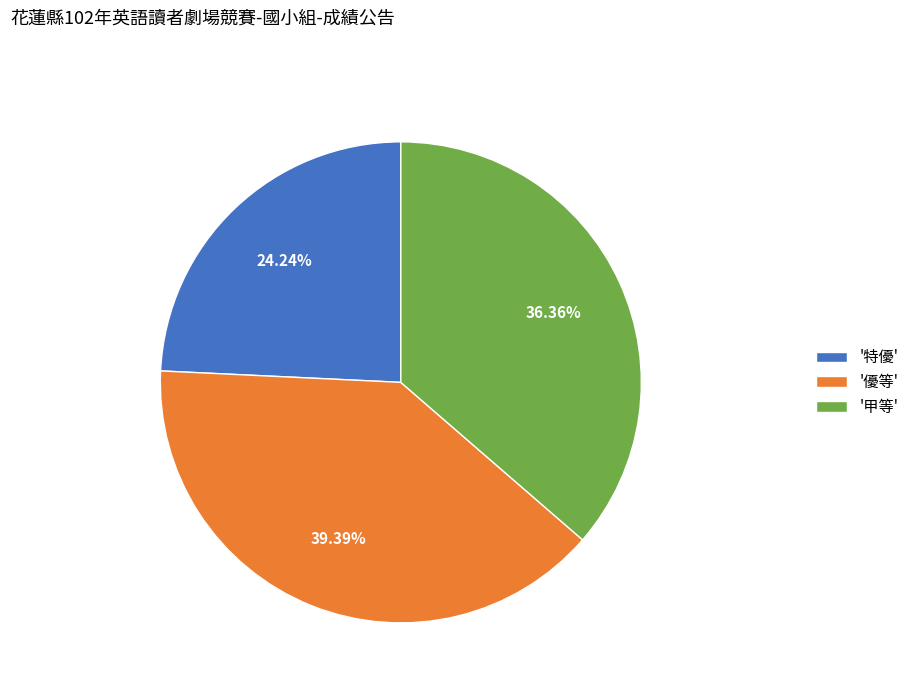

Is there any slice that represents more than half of the pie?

No